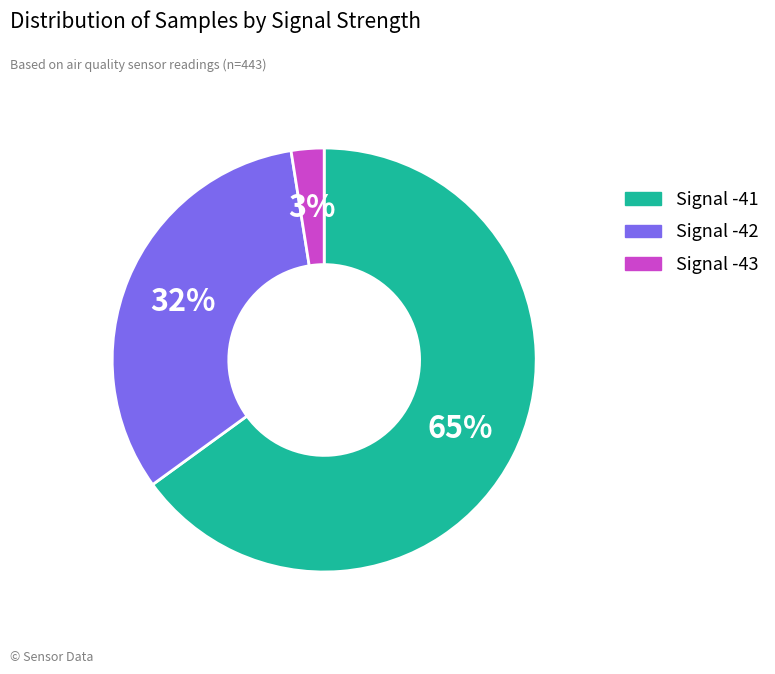

To the nearest percent, what is the average slice percentage?

33%